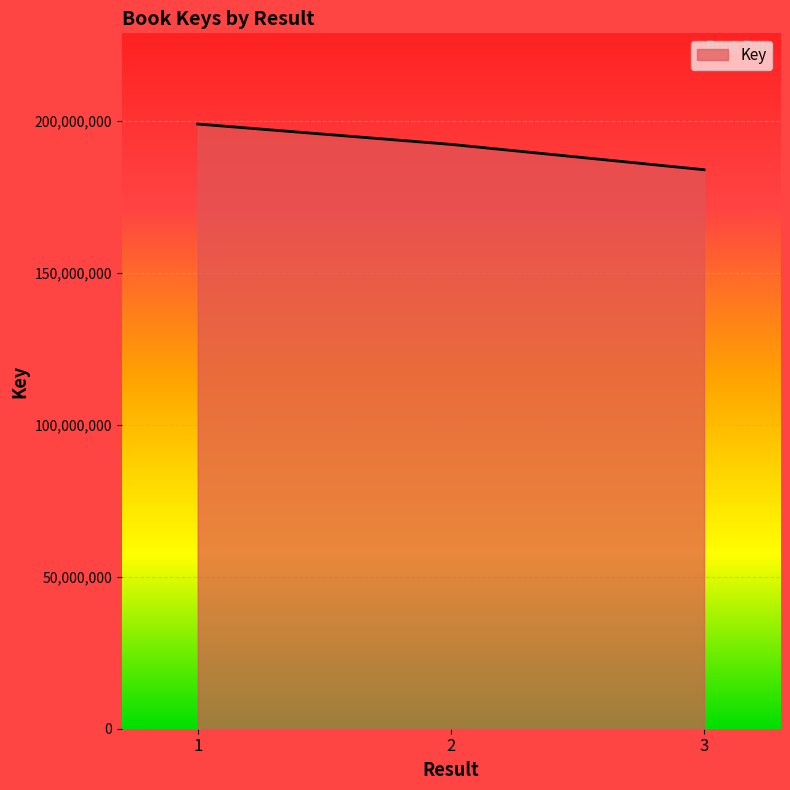

Which has a higher value, 2 or 1?

1